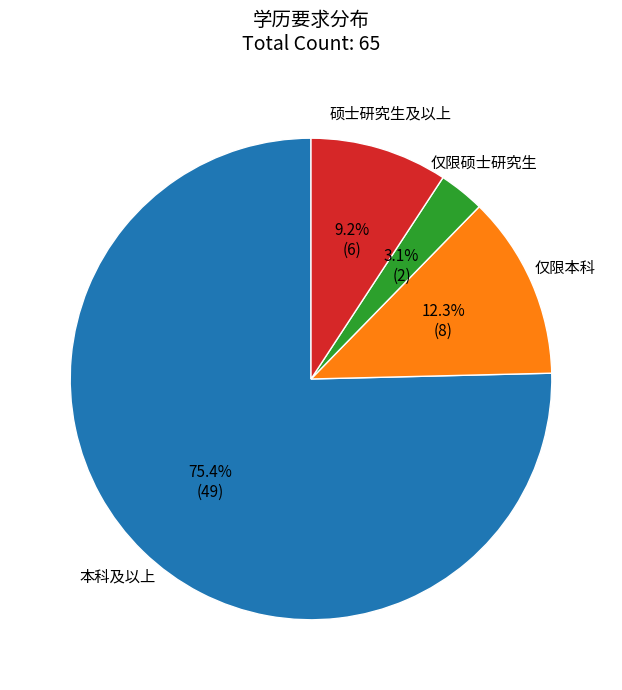

To the nearest percent, what is the difference between the largest and smallest slice percentages?

72%